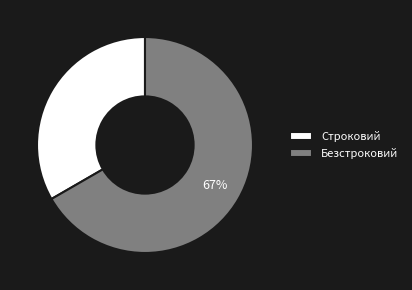

How many slices are in this pie chart?

2